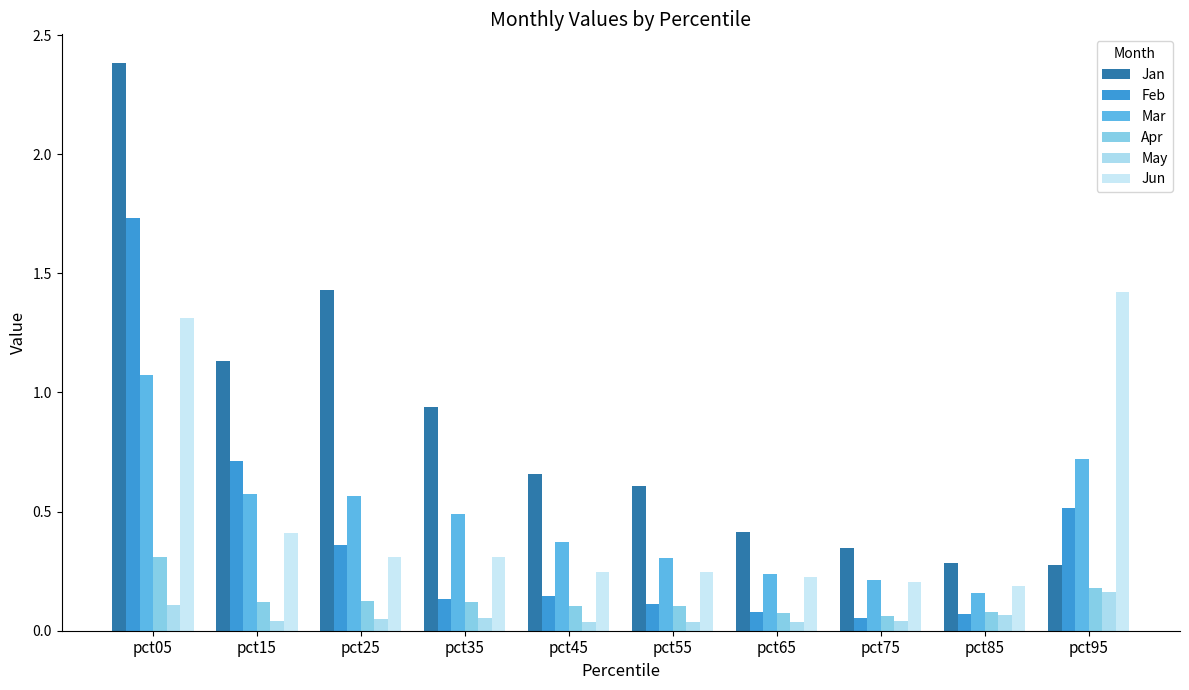

Does the chart contain stacked bars?

No